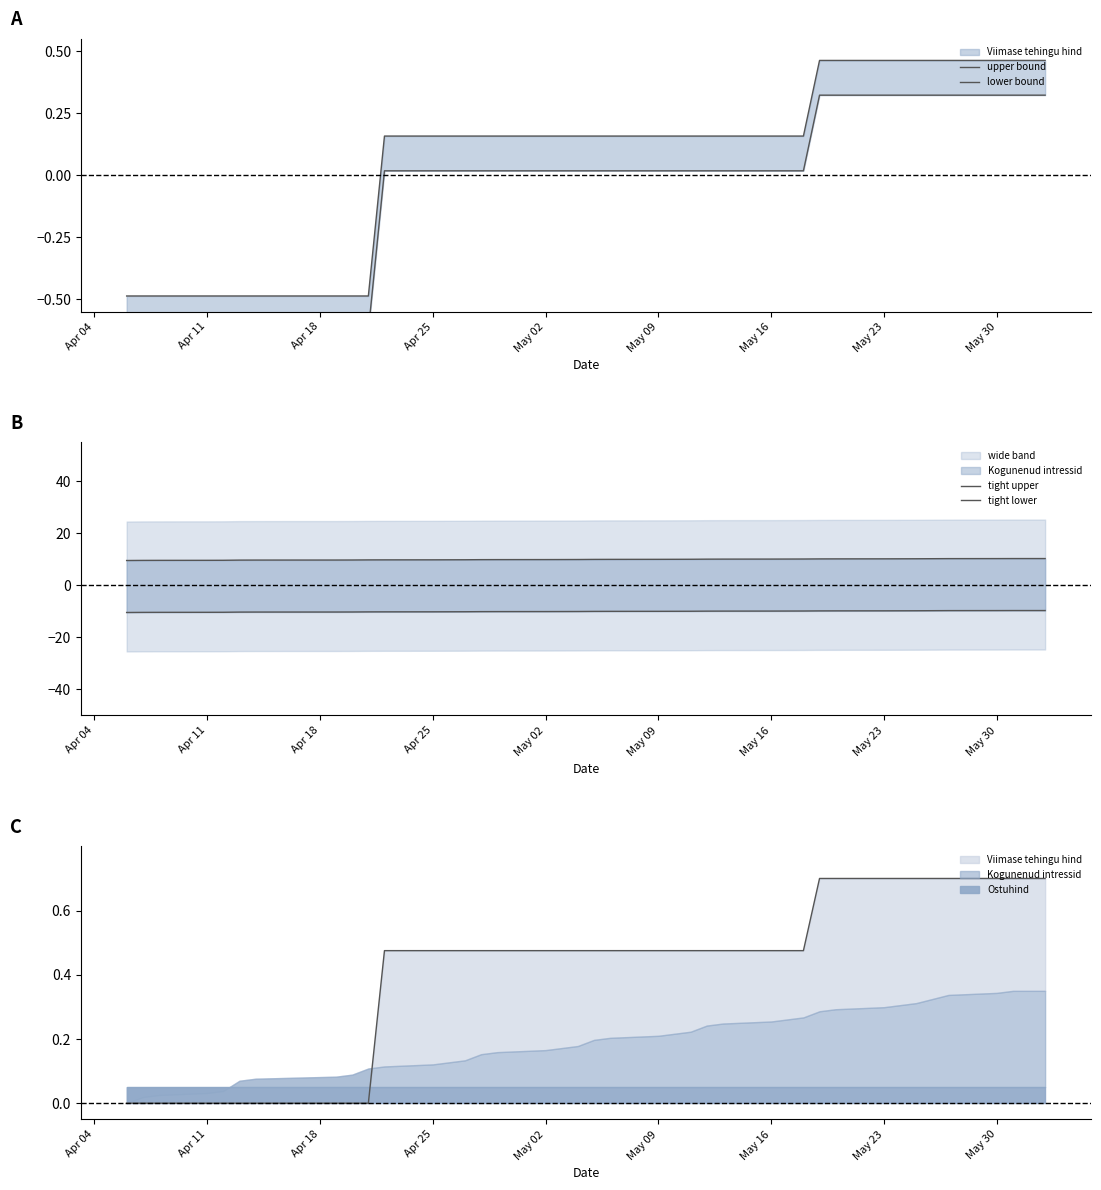

True or false: tight lower has a value of -10.2 at May 16.

True